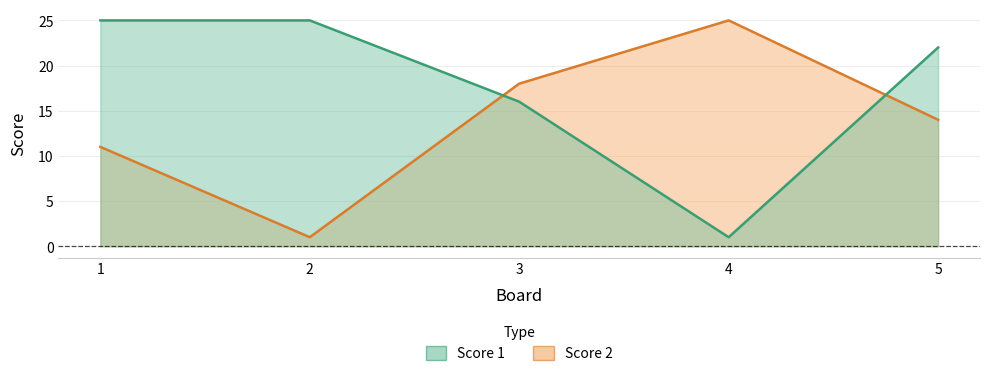

What are all the series names shown in the legend?

Score 1, Score 2